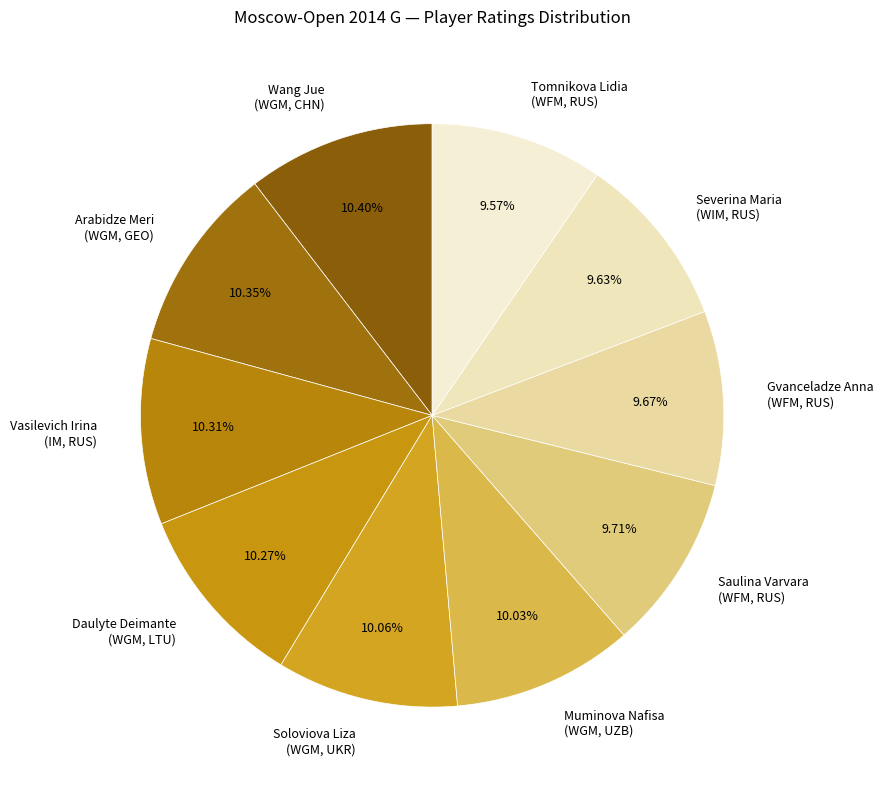

Approximately how many times larger is the value at Soloviova Liza (WGM, UKR) compared to Muminova Nafisa (WGM, UZB)?

1.0